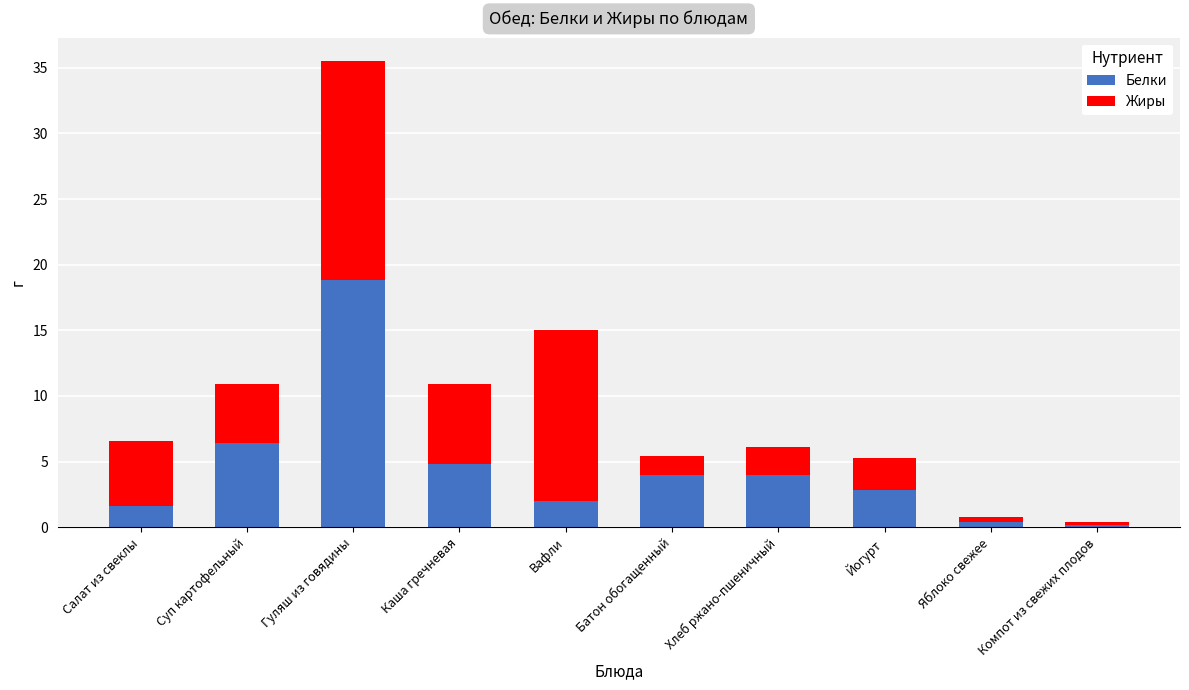

Is it true that Белки equals 7.7 at Каша гречневая?

False